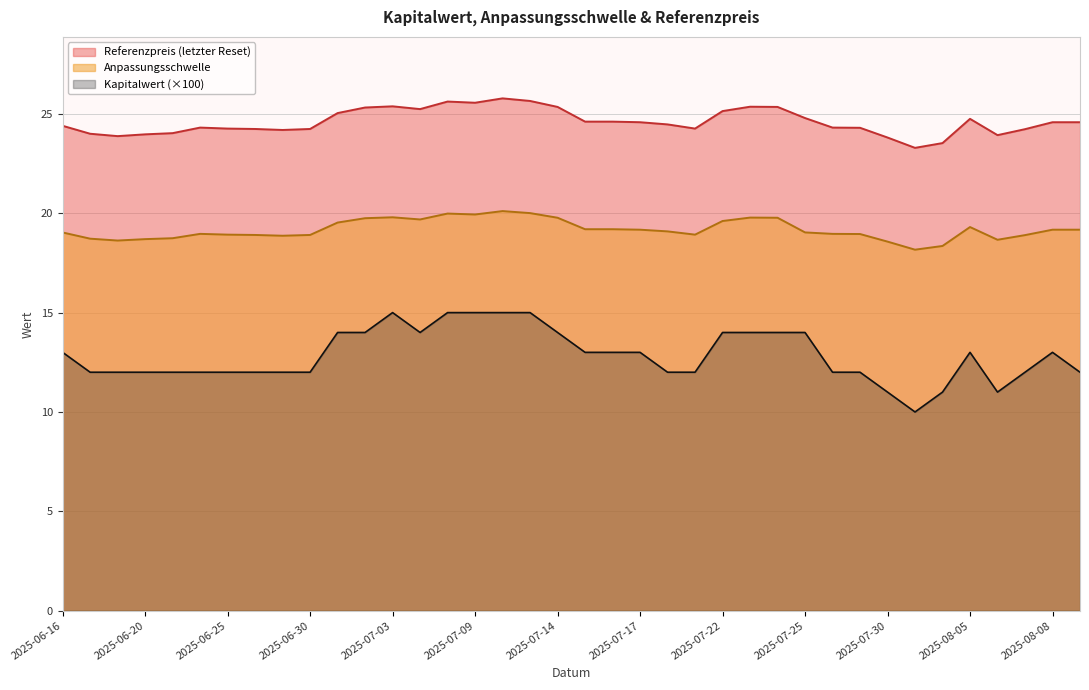

Is it true that Kapitalwert equals 21.8 at 2025-07-01?

False